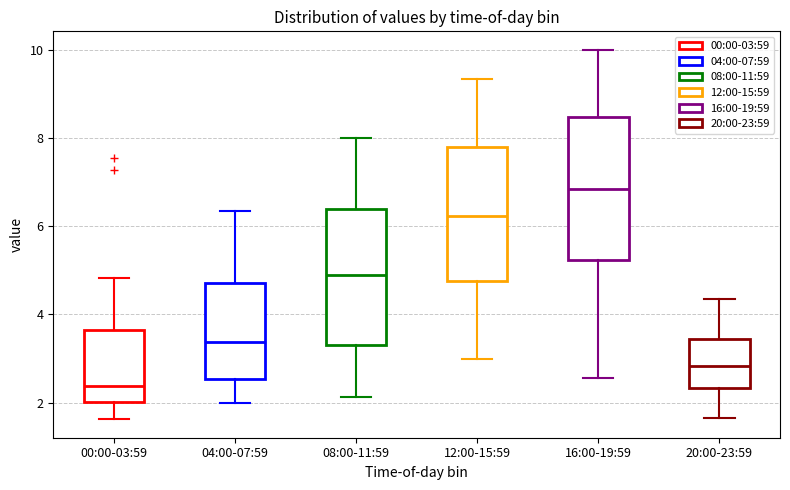

Where is the upper edge of the box for 00:00-03:59 on the y-axis? The values are not printed on the chart, so give them approximately, as read against the axis.

3.6